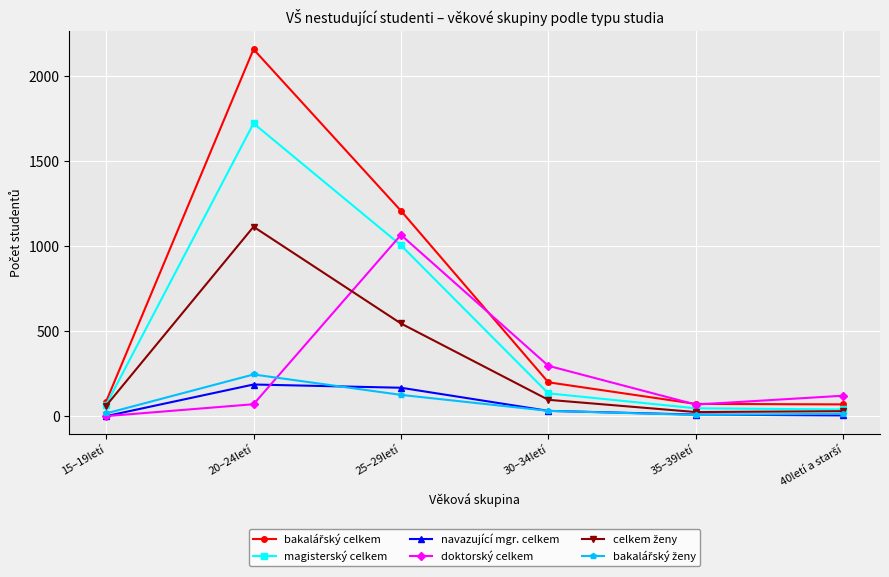

In doktorský celkem, how many points are lower than both neighbors (excluding endpoints)?

1